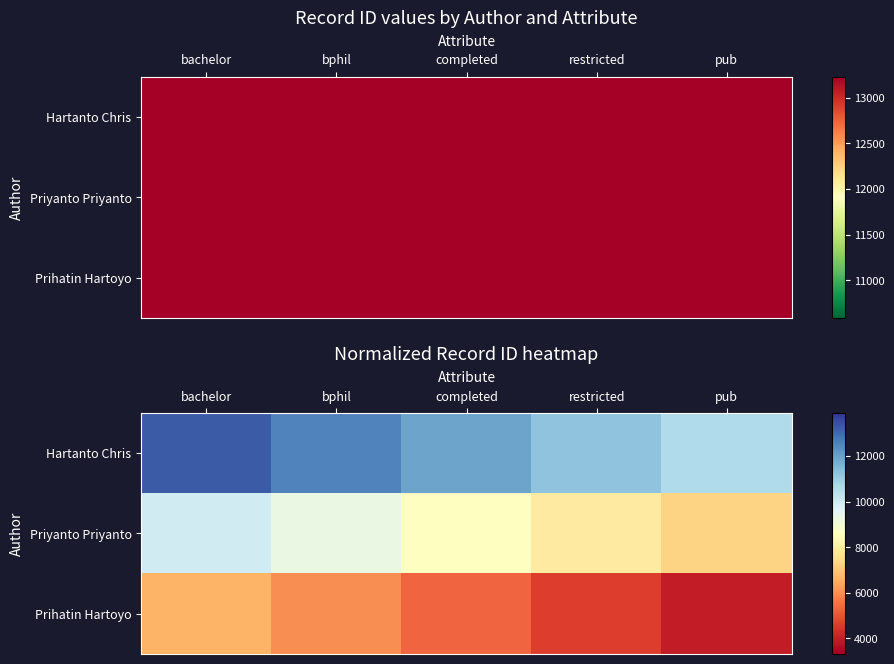

What is the difference between the highest and lowest values at bphil?

6616.0